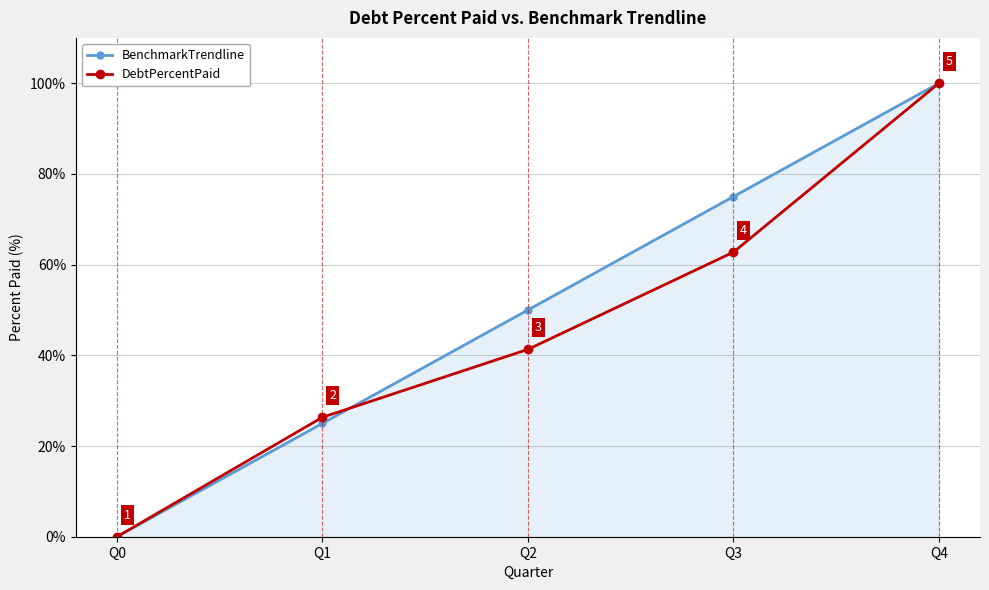

At how many categories does at least one series exceed 8?

4